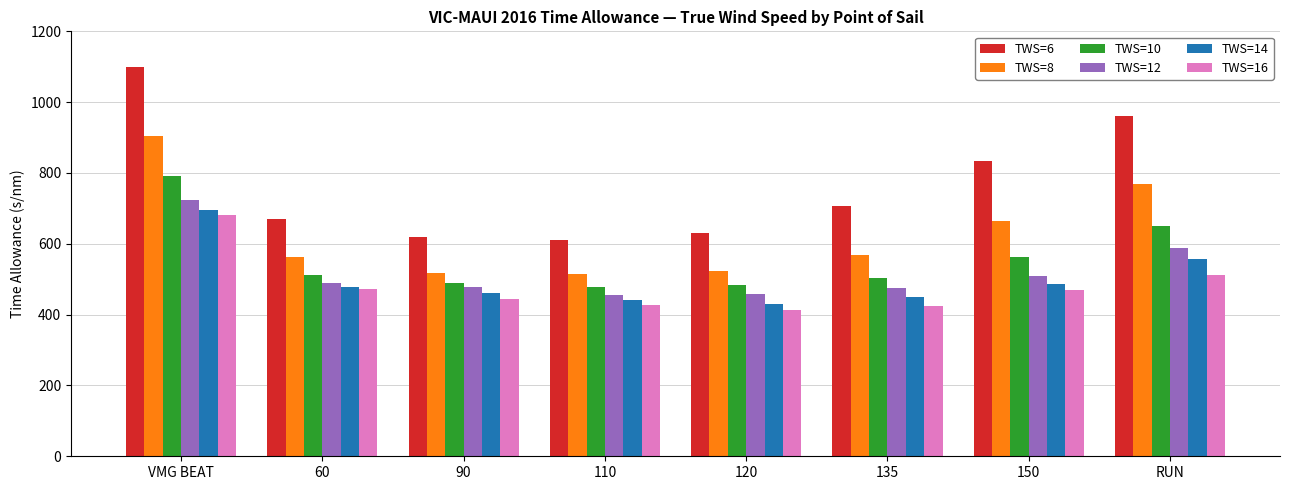

Is it true that TWS=10 equals 562.6 at 150?

True